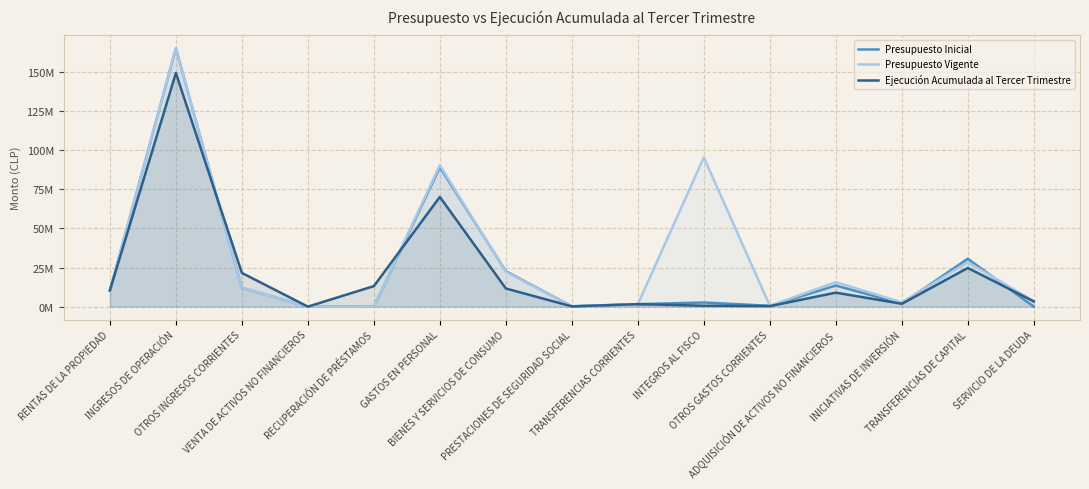

Which series has the largest range (max minus min)?

Presupuesto Inicial